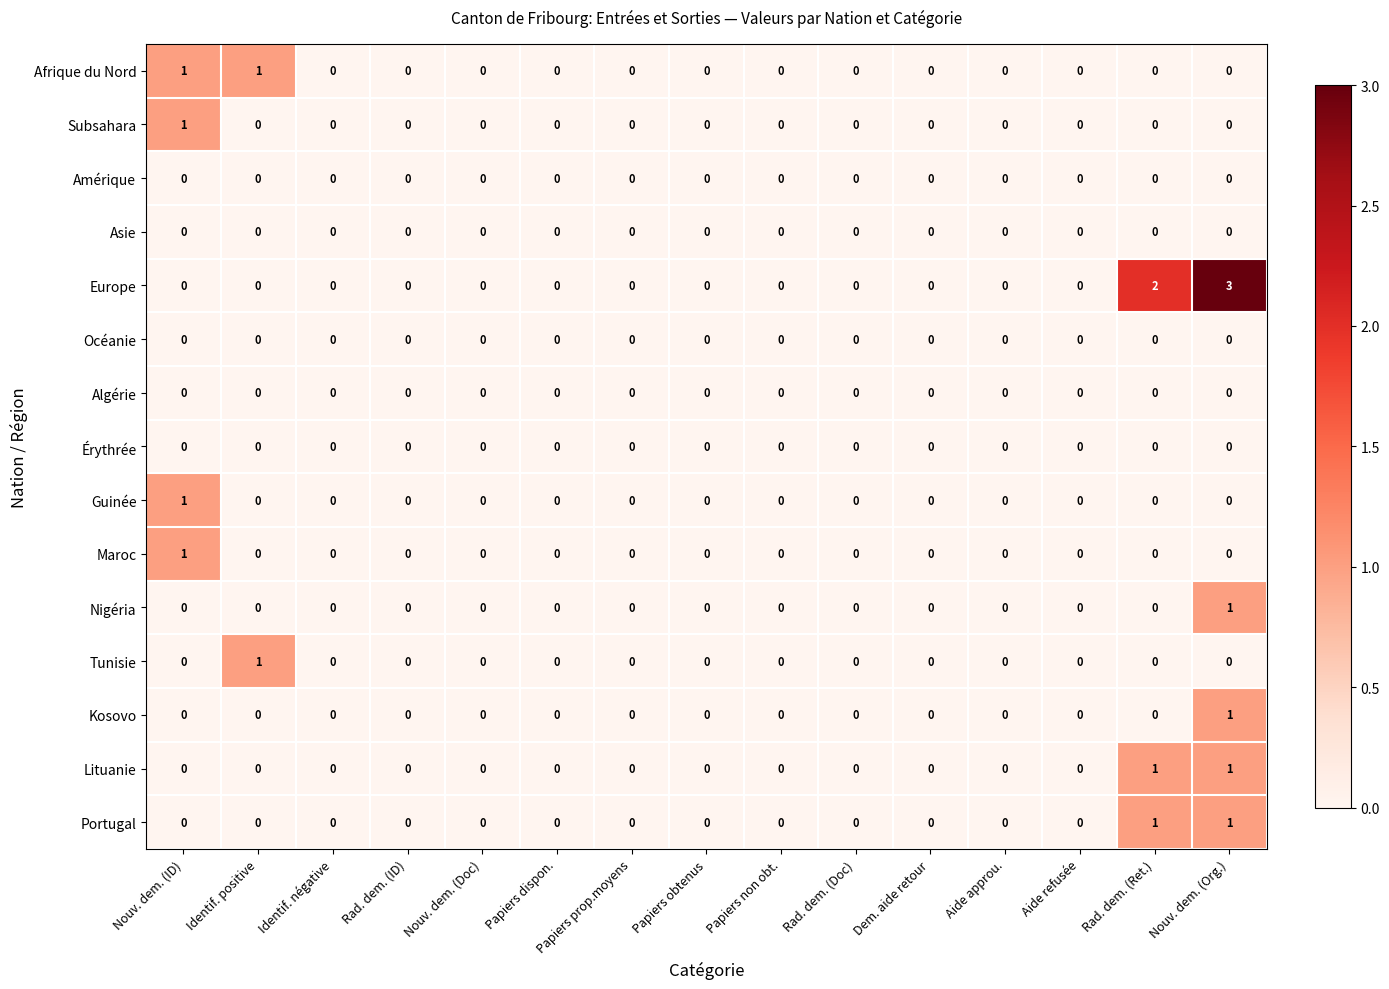

At which category is the sum across all series the highest?

Nouv. dem. (Org.)